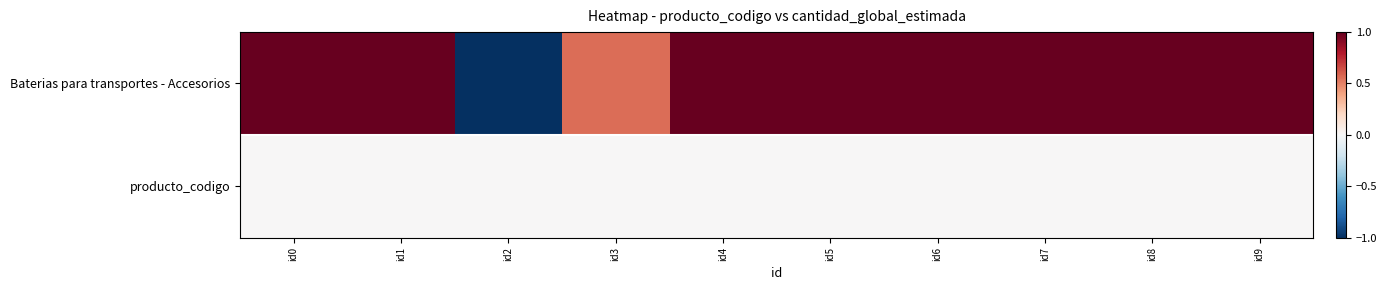

Which series changed the most between id2 and id6?

Baterias para transportes - Accesorios